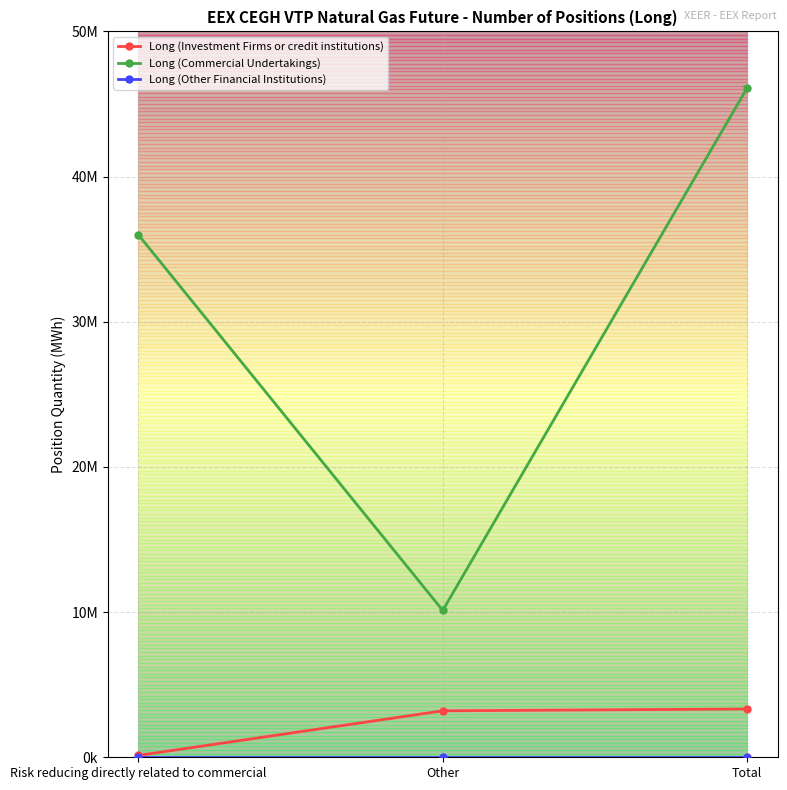

Does the chart have visible grid lines?

Yes